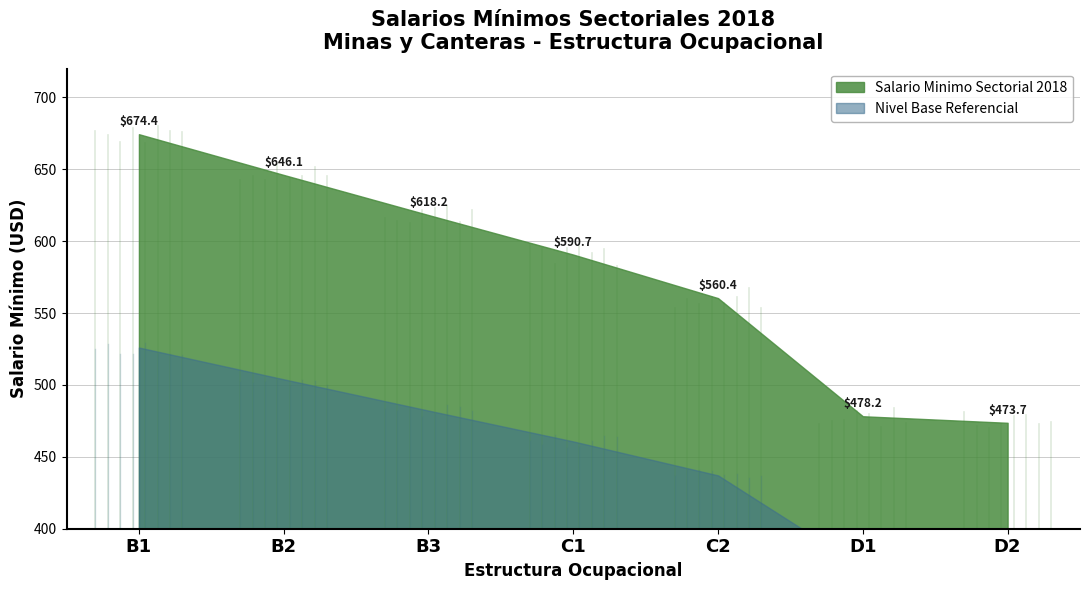

What is the sum of all values?

4041.6